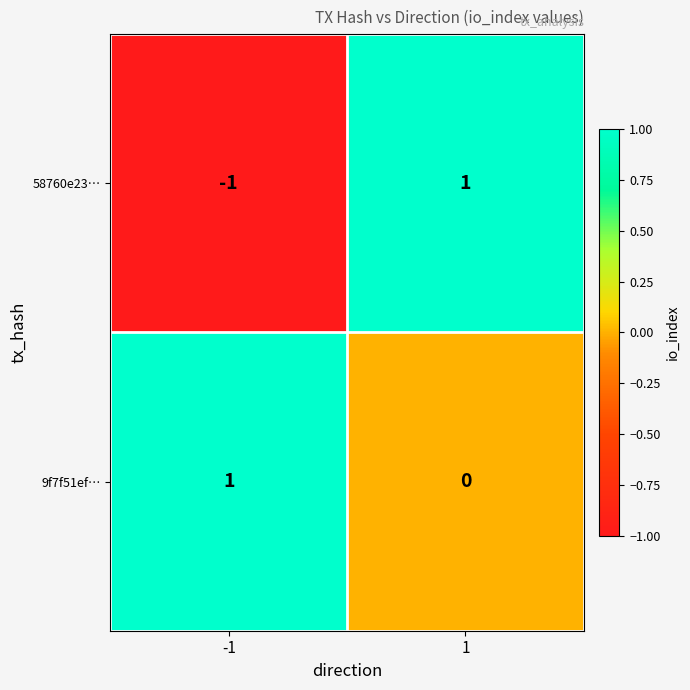

At 1, list the series in order from smallest to largest.

9f7f51ef…, 58760e23…